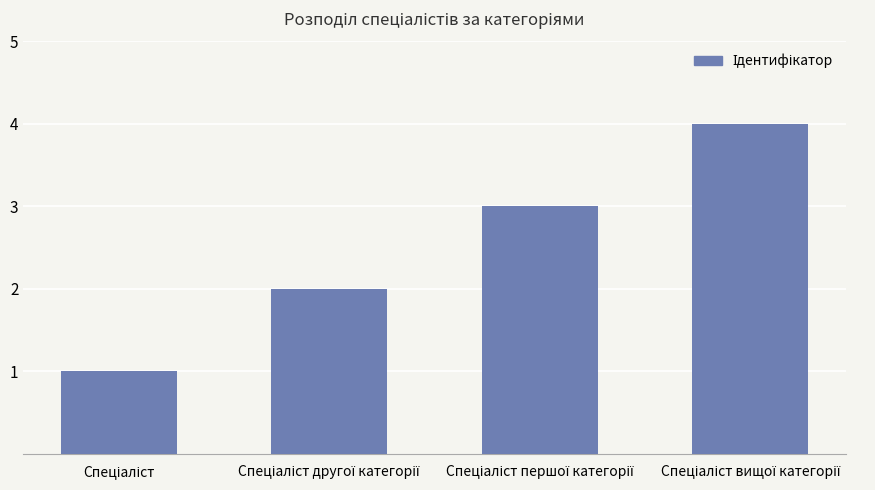

What is the greatest value displayed?

4